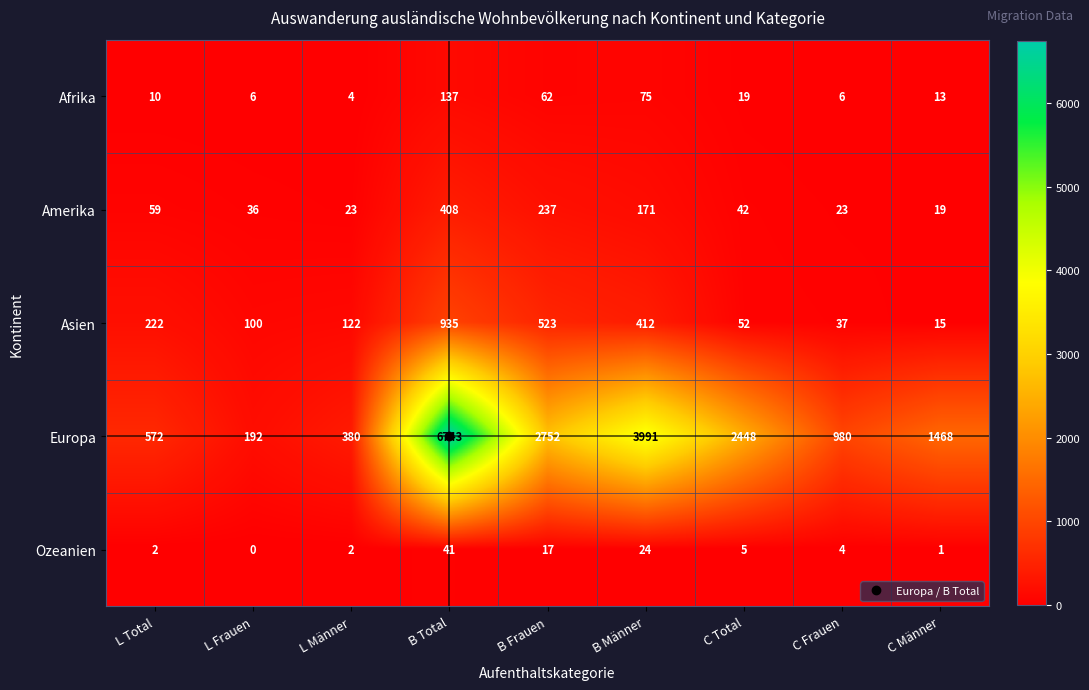

The value of Amerika at B Total is 241. True or false?

False